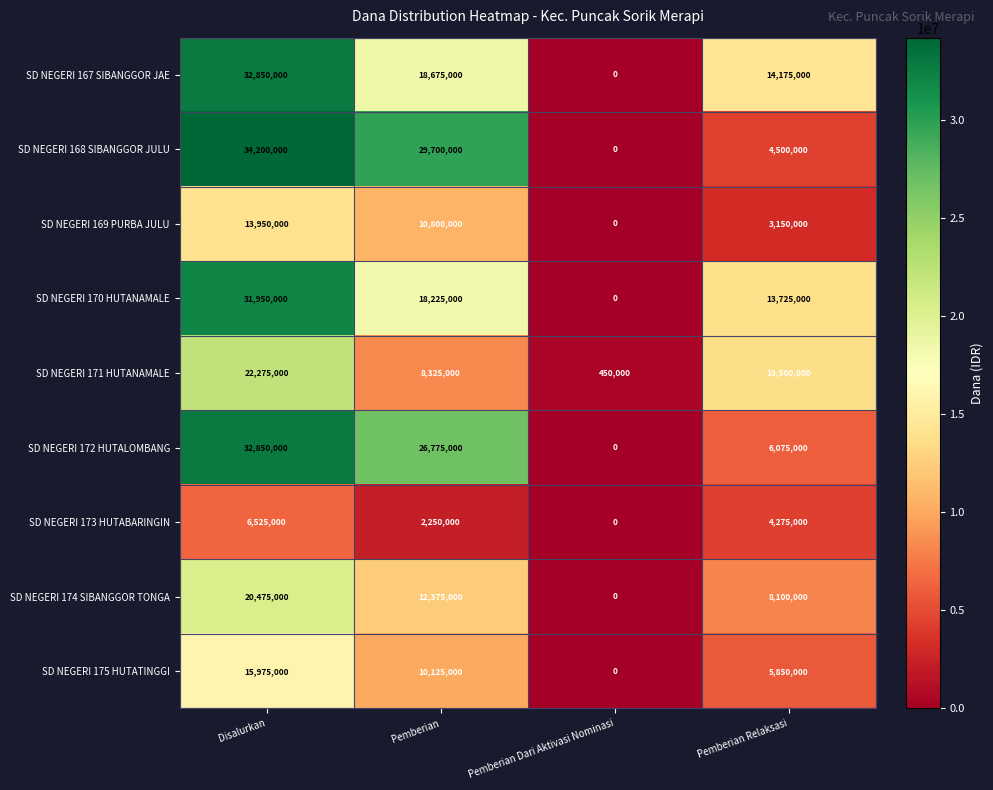

Rank the categories by SD NEGERI 175 HUTATINGGI value from lowest to highest.

Pemberian Dari Aktivasi Nominasi, Pemberian Relaksasi, Pemberian, Disalurkan